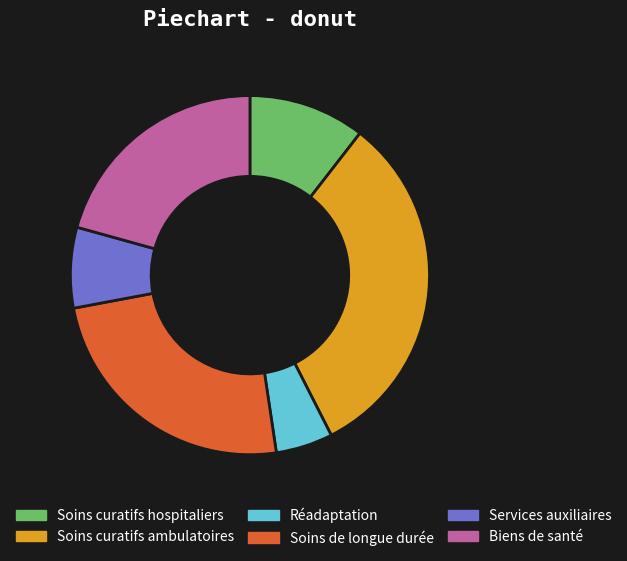

What is the ratio of the value at Soins de longue durée to the value at Soins curatifs hospitaliers?

2.3